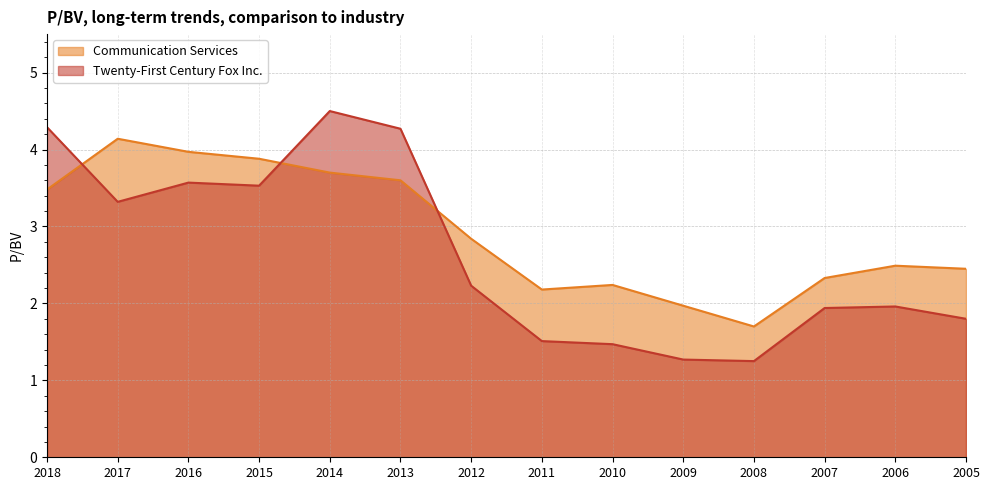

Between 2008 and 2010, which is larger?

2010